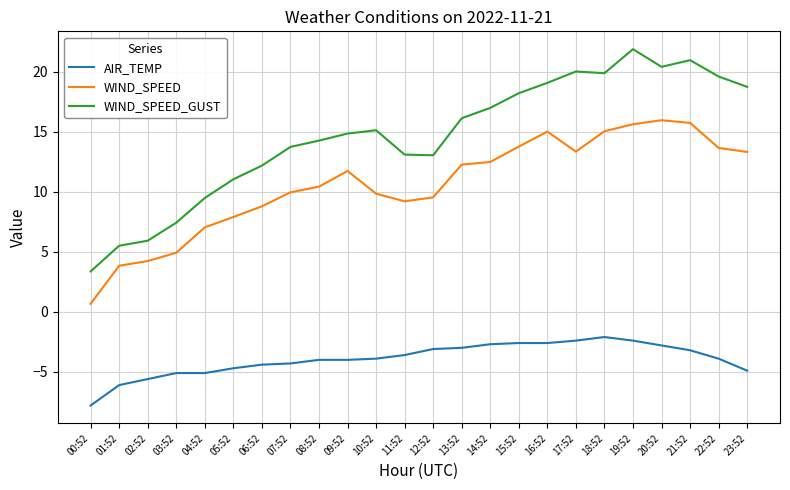

Is the value of AIR_TEMP at 12:52 greater than the value of WIND_SPEED_GUST at 15:52?

No